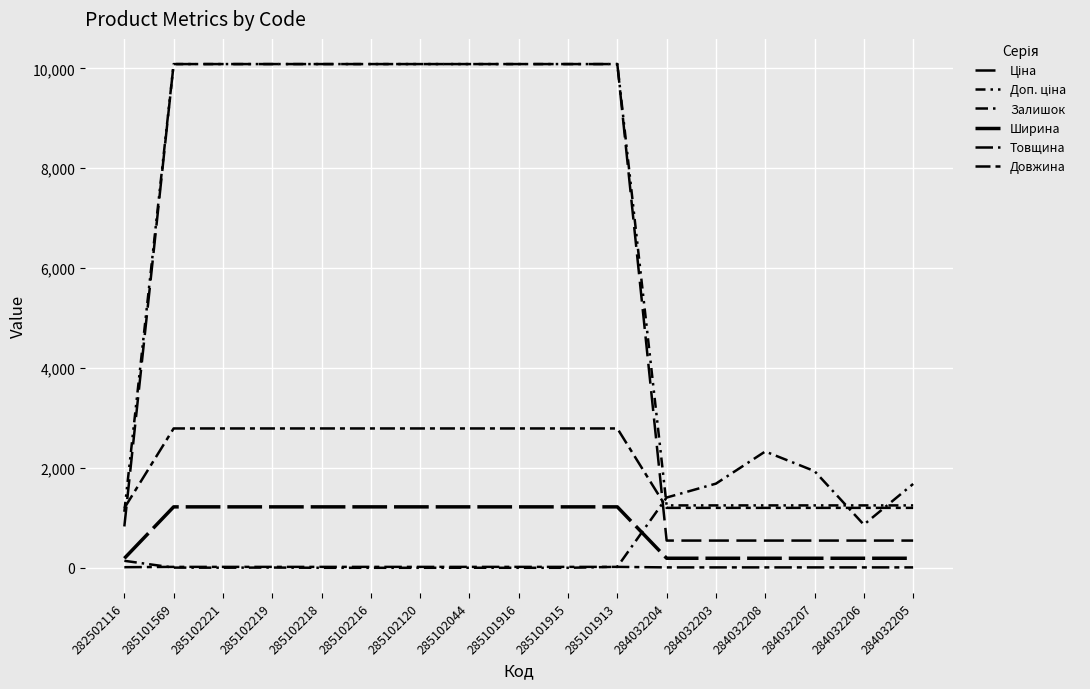

What is the label of the 10th point from the left?

285101915